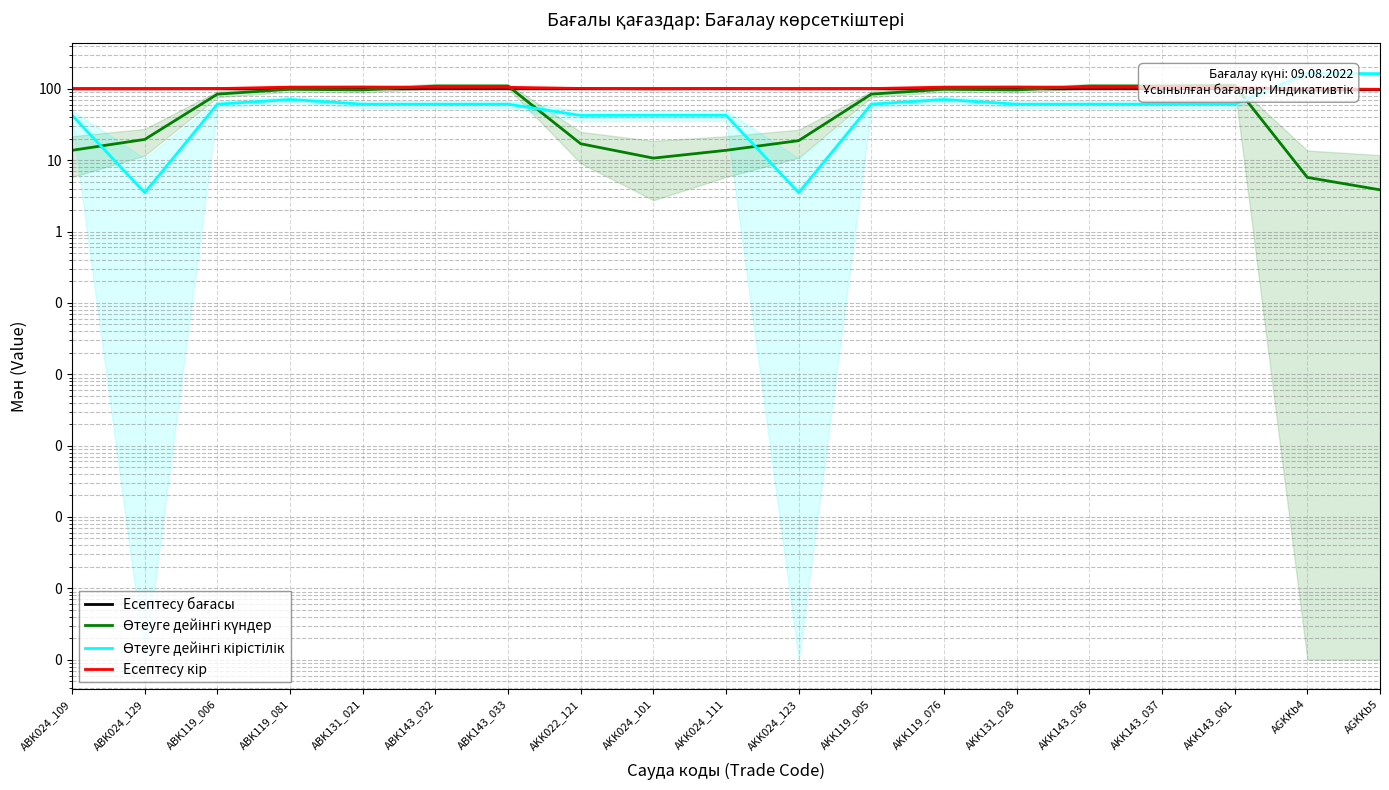

The Өтеуге дейінгі күндер series shows 13.7 at AKK024_111. True or false?

True